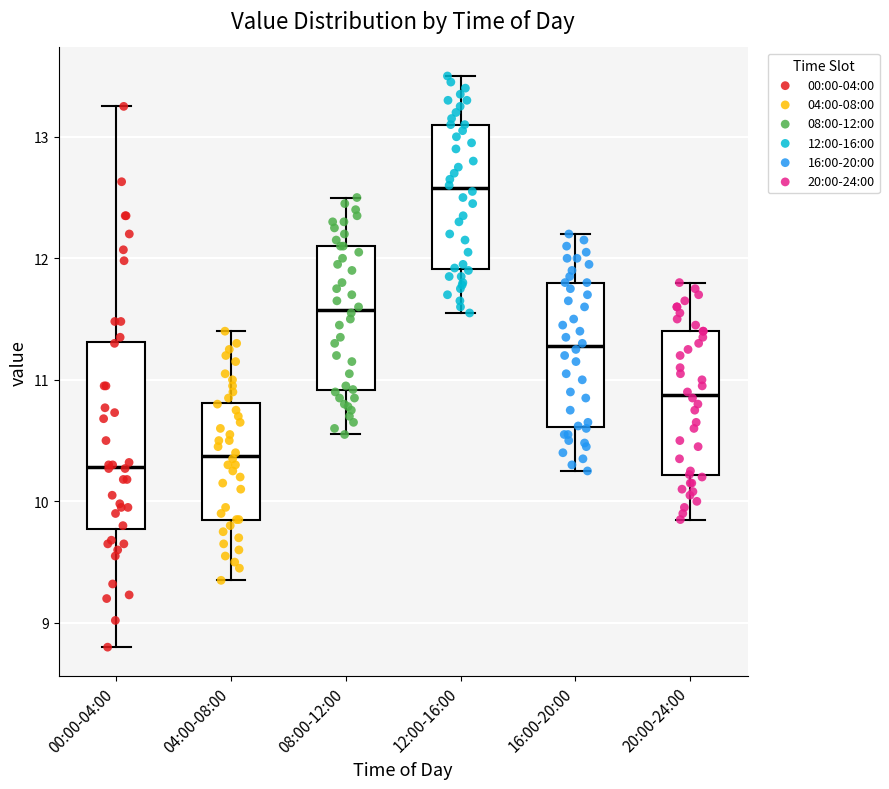

Comparing the boxes themselves (not the whiskers), which one is the tallest?

00:00-04:00